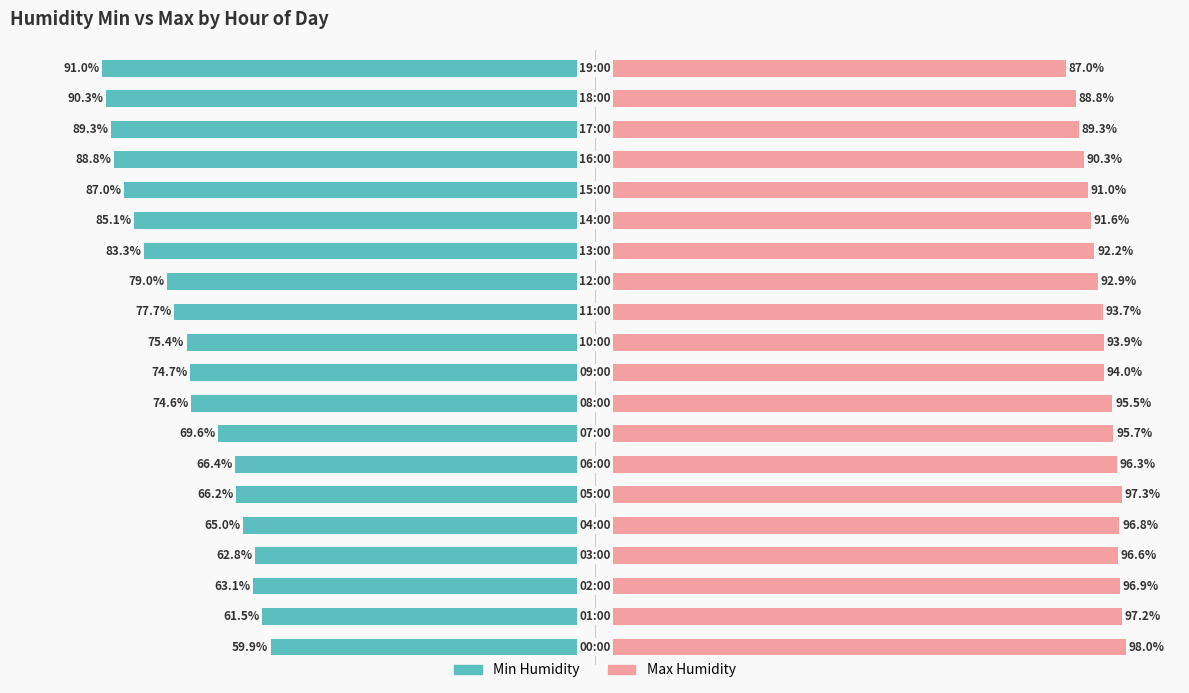

Count the number of categories in the chart.

20